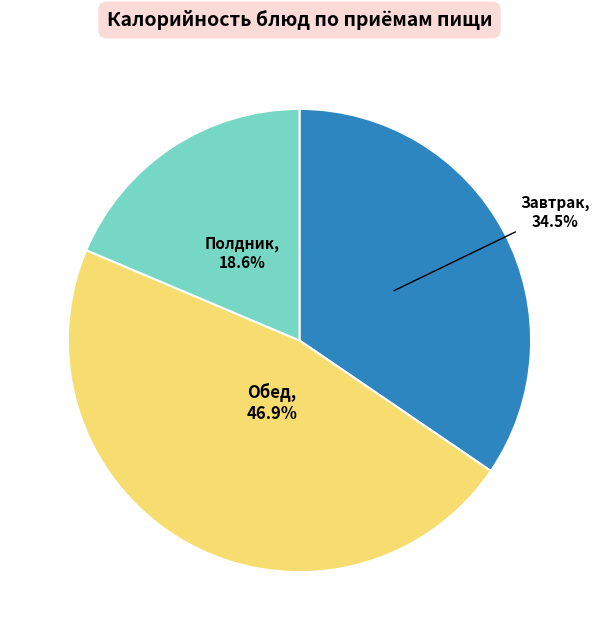

Is there any slice that represents more than half of the pie?

No